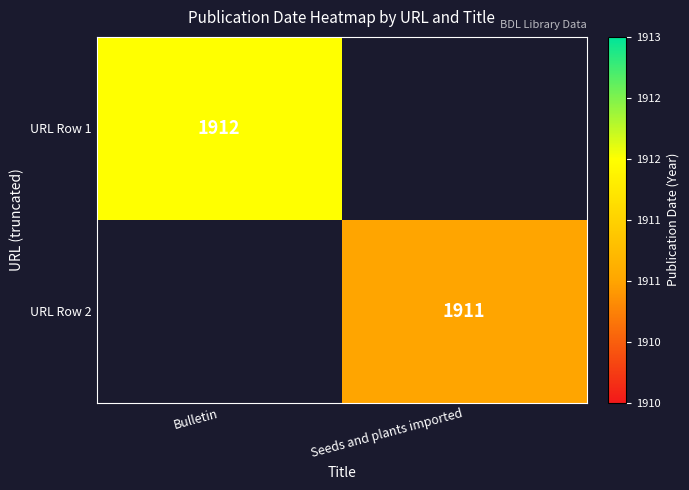

True or false: URL Row 1 has a value of 1912 at Bulletin.

True